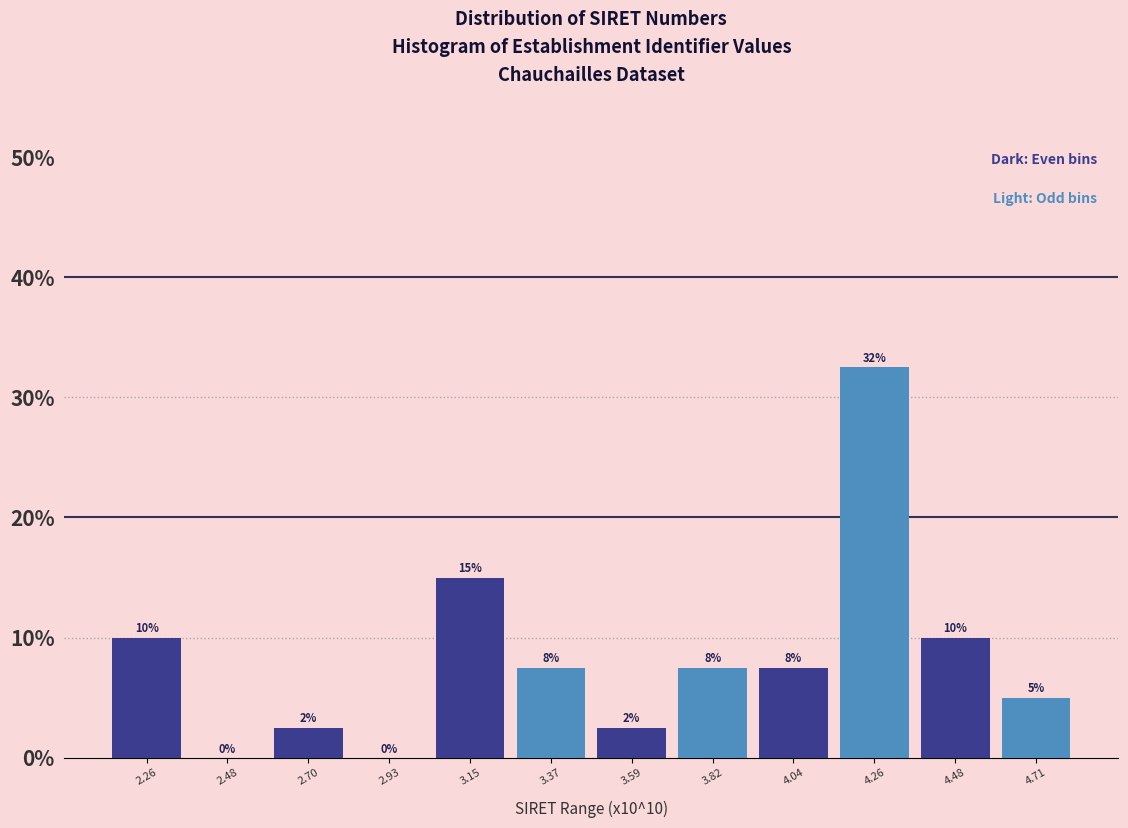

Which range on the x-axis has the tallest bar?

4.15 to 4.35